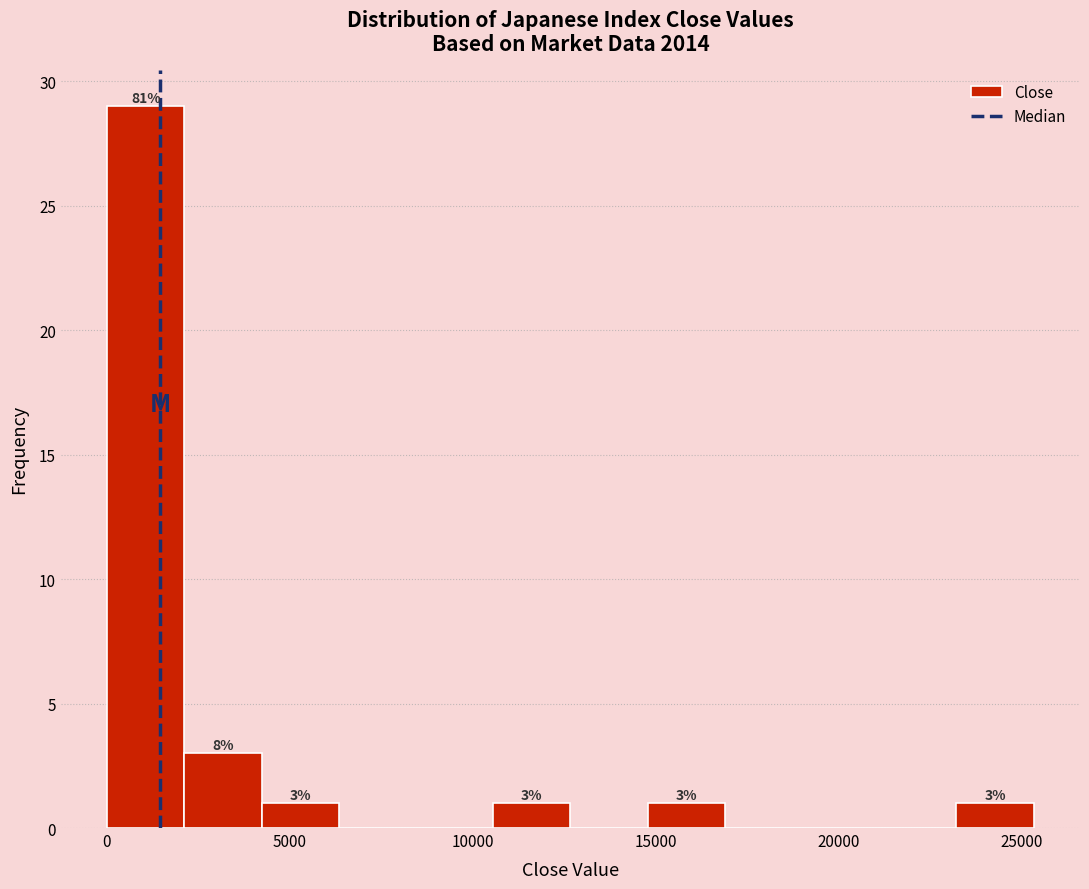

Which range on the x-axis has the tallest bar?

0 to 2000